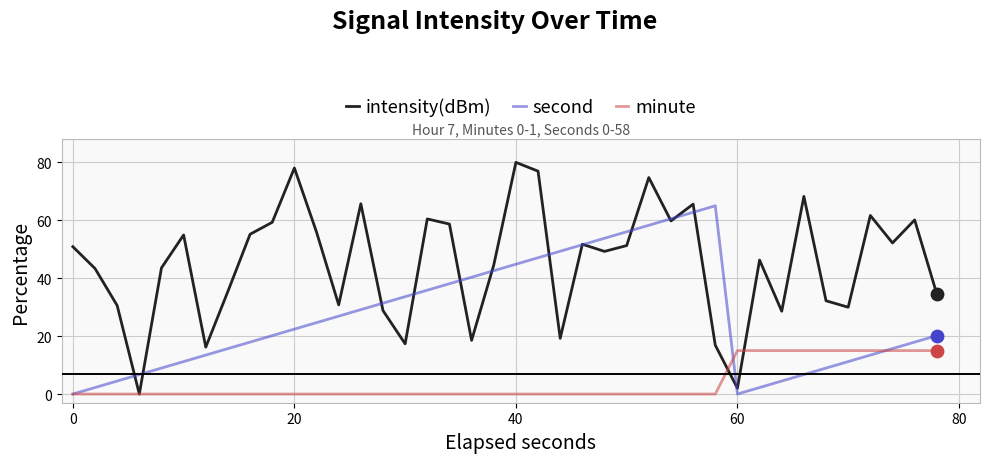

At how many categories does at least one series exceed 57?

14